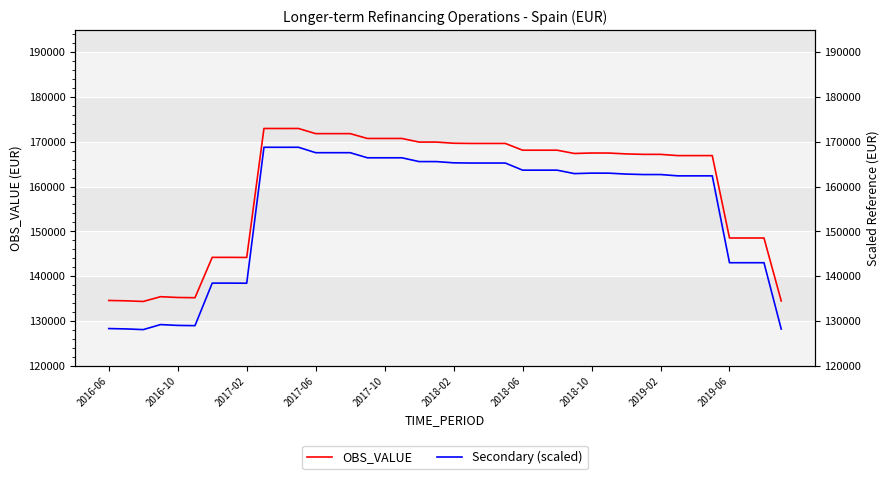

What is the lowest value of the OBS_VALUE series?

134334.7